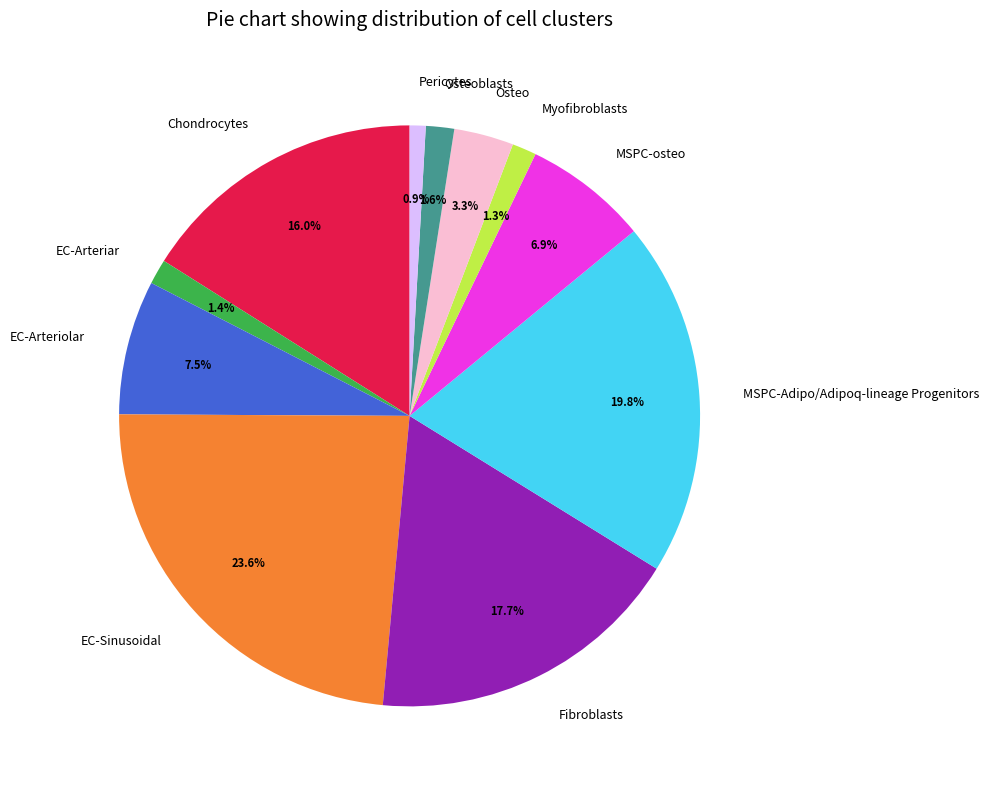

Between MSPC-Adipo/Adipoq-lineage Progenitors and Myofibroblasts, which is larger?

MSPC-Adipo/Adipoq-lineage Progenitors